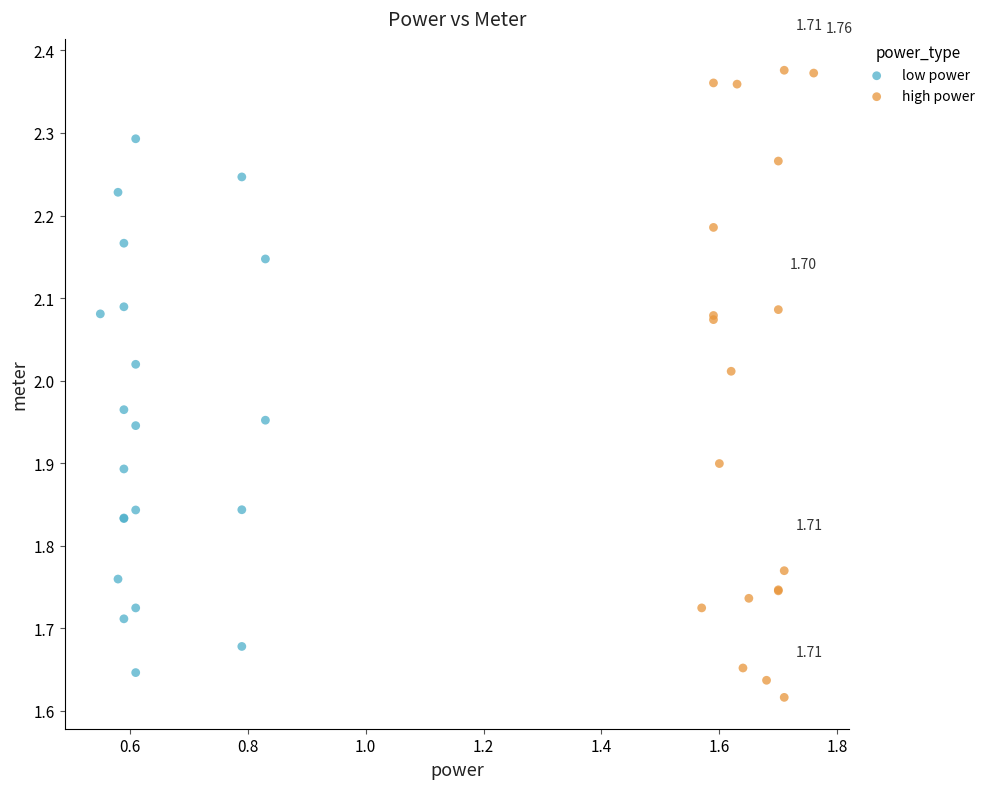

Which series contains the highest Y value?

high power